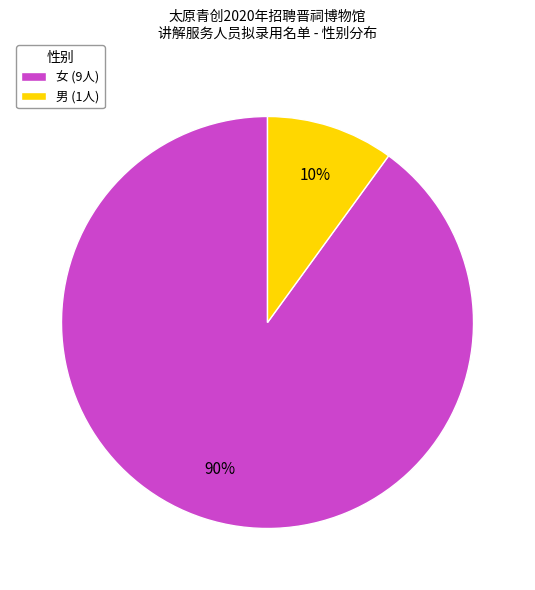

To the nearest percent, what is the difference between the largest and smallest slice percentages?

80%